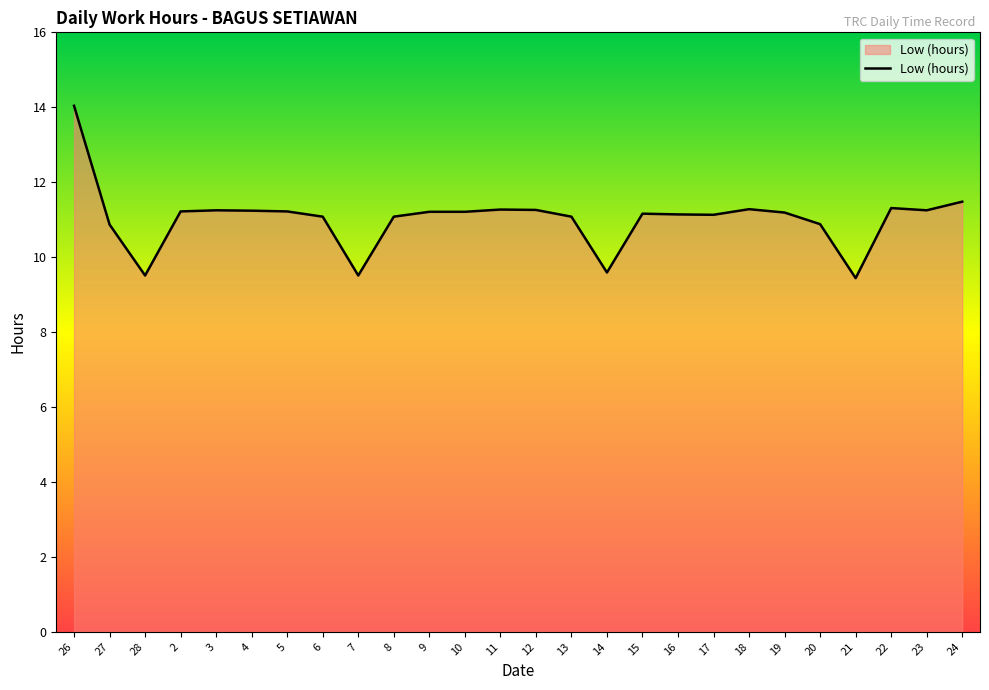

What is the greatest value displayed?

14.0